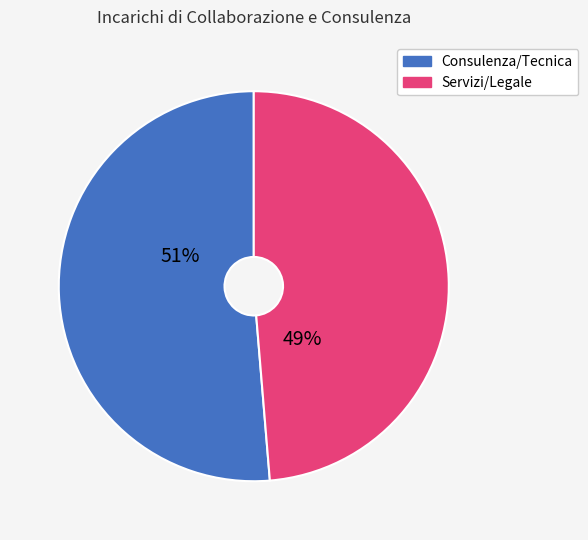

Does any single category account for the majority?

Yes